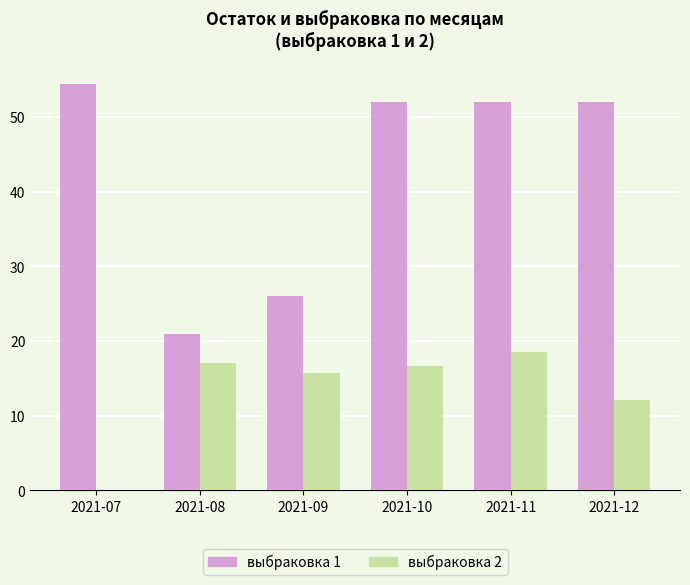

Count the number of categories in the chart.

6